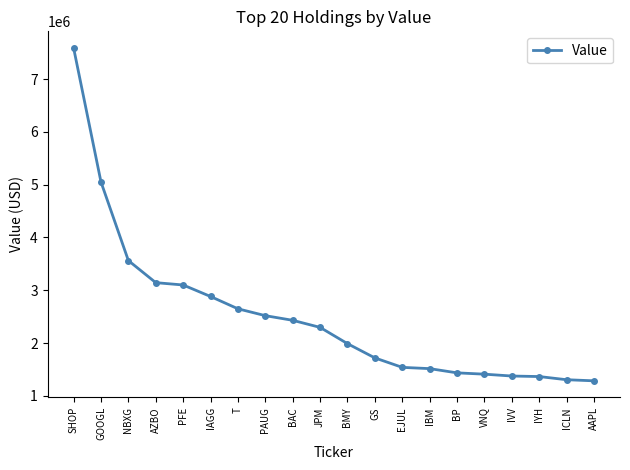

At which category does the chart reach its peak across all series?

SHOP